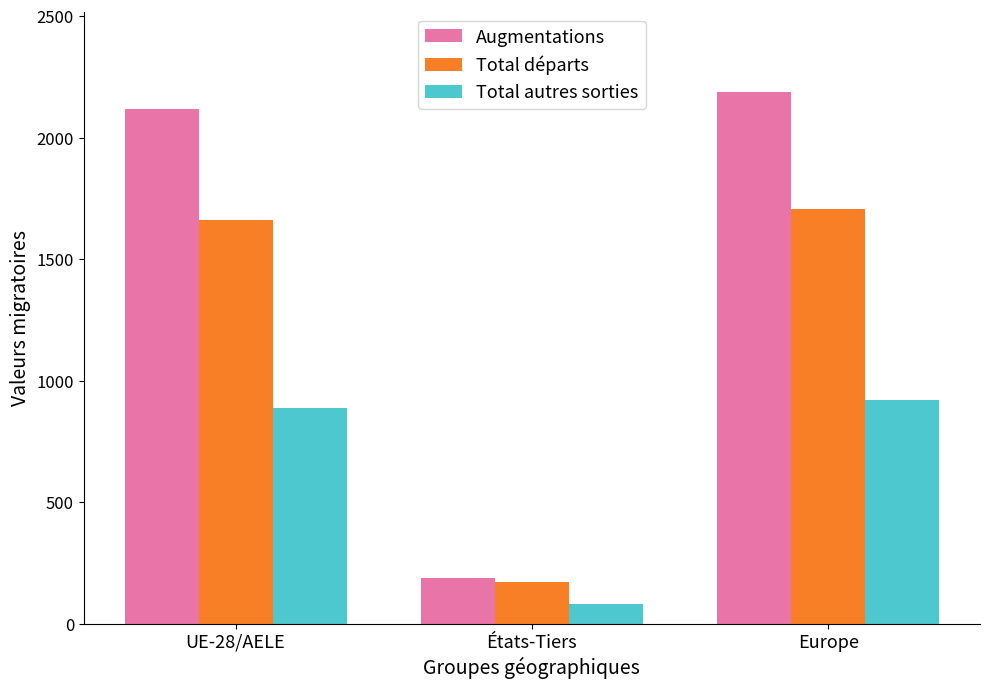

Where is Augmentations nearest to the value 1189?

UE-28/AELE